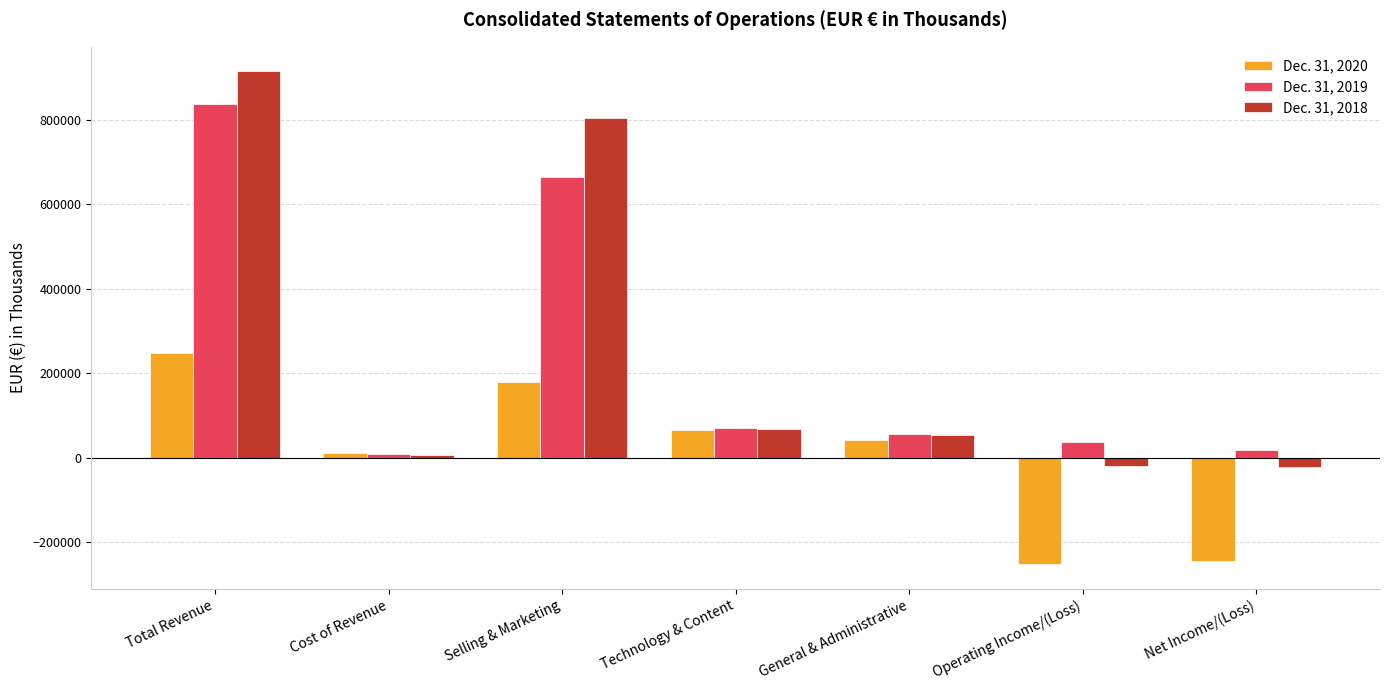

Is it true that Dec. 31, 2019 equals 17161 at Net Income/(Loss)?

True